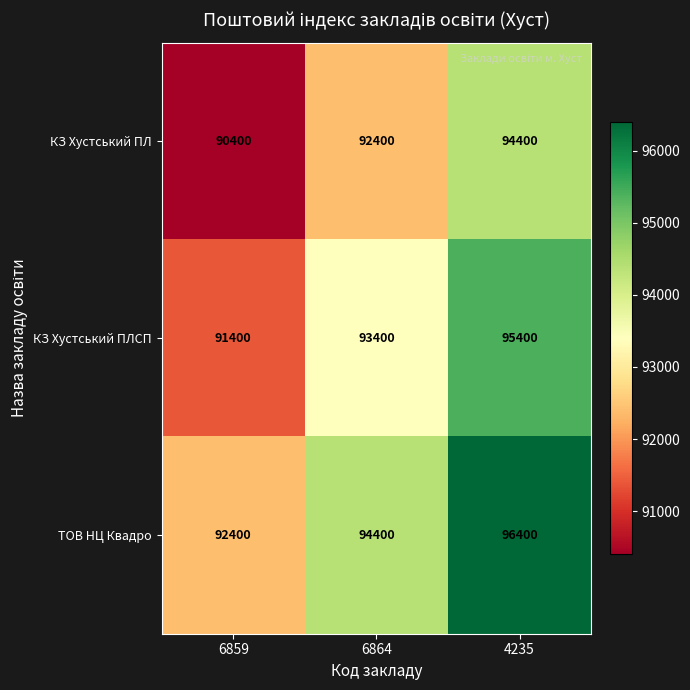

Count the КЗ Хустський ПЛ values in the range 90400 to 94400.

3